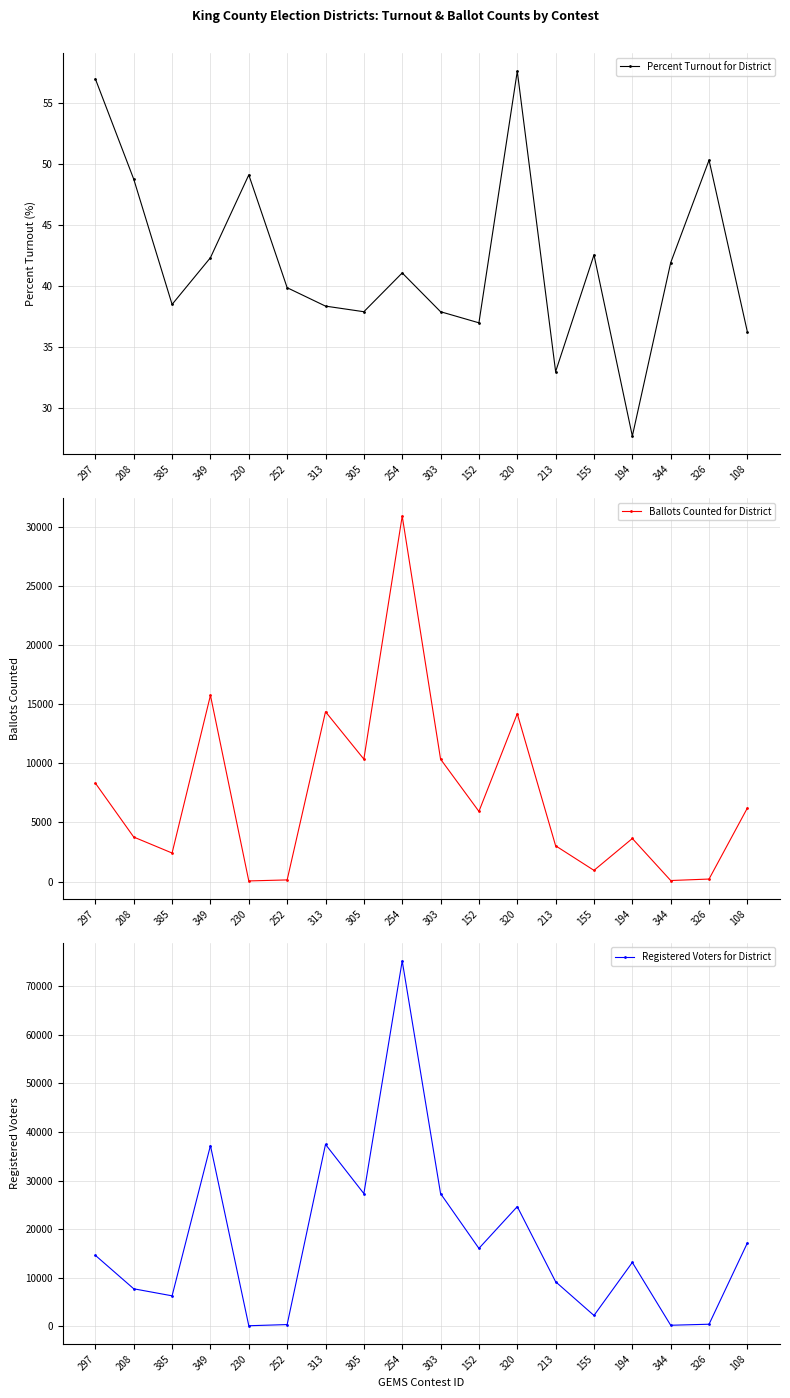

At which category is the sum across all series the highest?

254